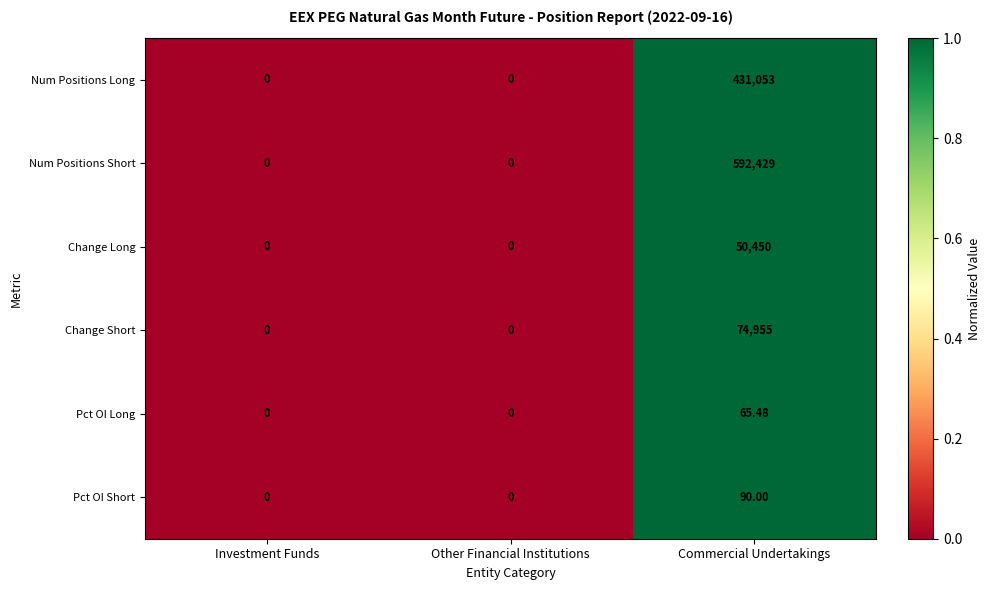

Which label corresponds to the largest value in the chart?

Commercial Undertakings